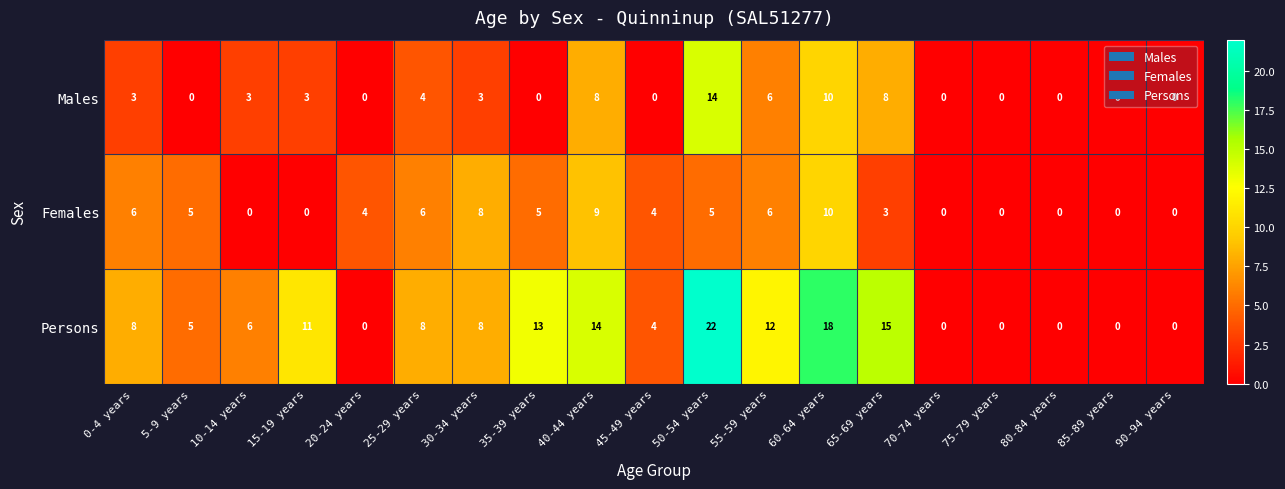

At 25-29 years, list the series in order from smallest to largest.

Males, Females, Persons